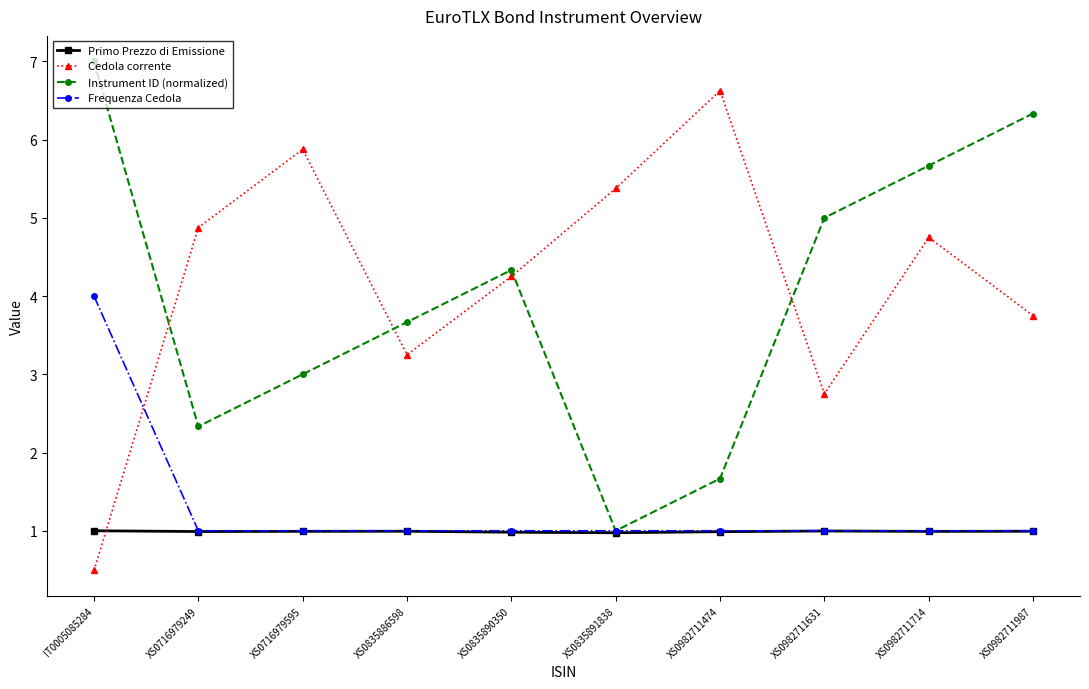

Rank the series by their maximum value, from highest to lowest.

Instrument ID (normalized), Cedola corrente, Frequenza Cedola, Primo Prezzo di Emissione